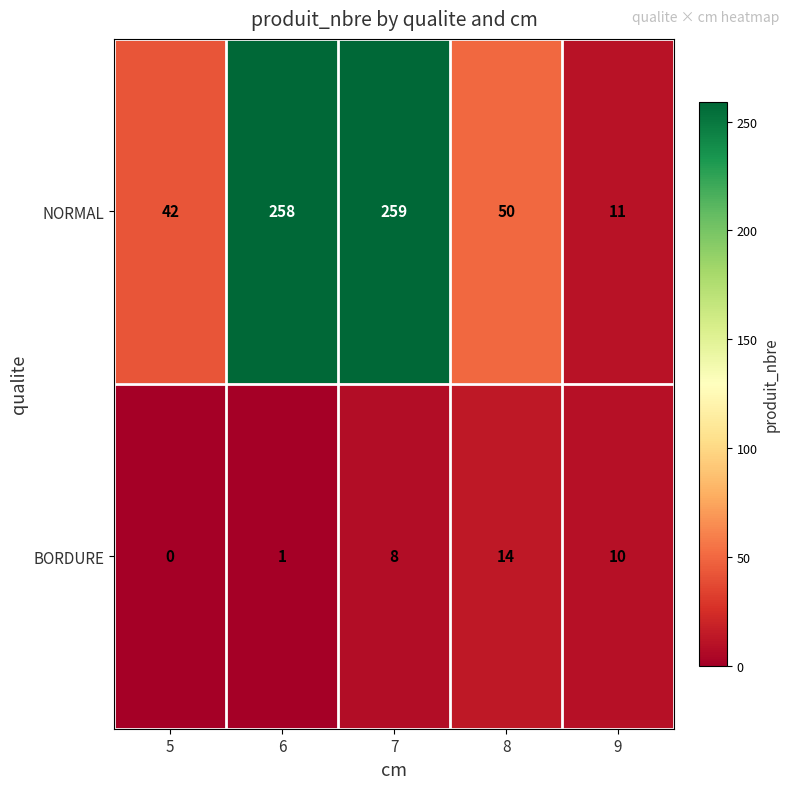

Which series has the largest total across all categories?

NORMAL